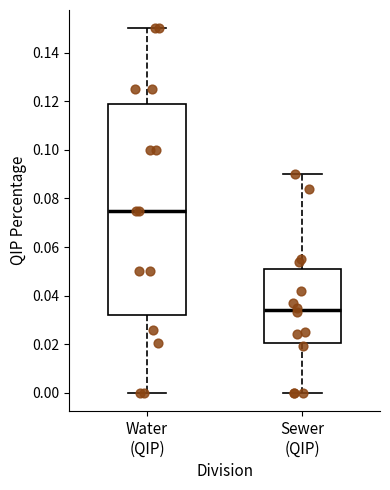

Reading left to right, transcribe this box plot: for each box, give where its median line is, the range the box spans, and where its two whiskers end, as read against the y-axis. The values are not printed on the chart, so give them approximately, as read against the axis.

Water (QIP): median 0.076, box 0.032 to 0.118, whiskers 0.000 to 0.150
Sewer (QIP): median 0.034, box 0.020 to 0.050, whiskers 0.000 to 0.090